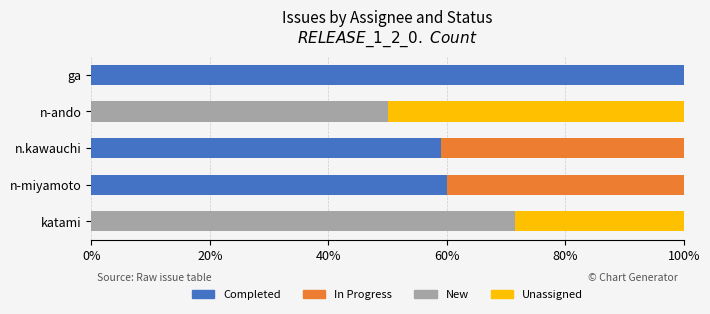

True or false: Completed has a value of 60.0 at n-miyamoto.

True